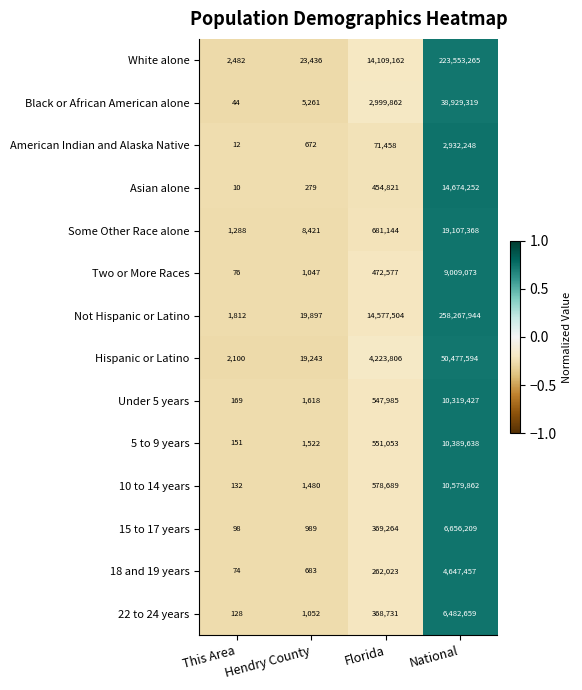

Is the value of White alone at This Area greater than the value of 18 and 19 years at This Area?

Yes